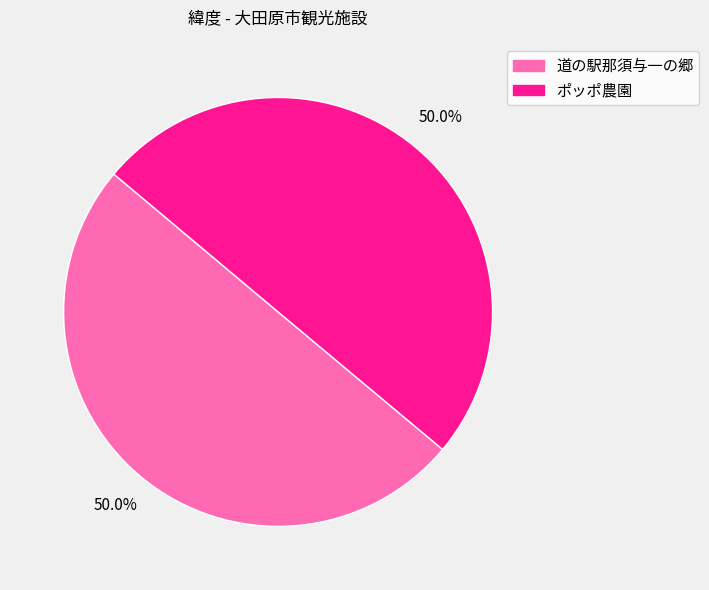

What is the ratio of the value at ポッポ農園 to the value at 道の駅那須与一の郷?

1.0